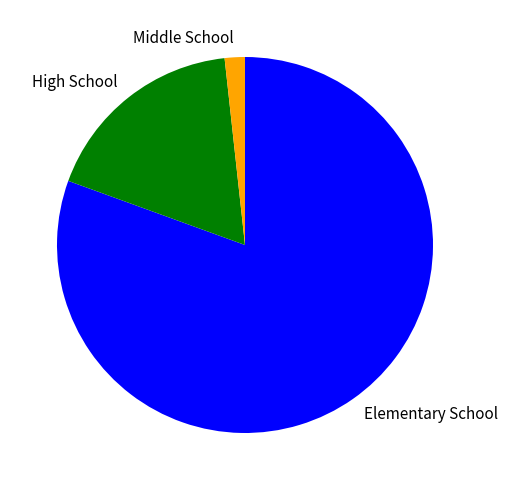

Is the sum of Middle School and Elementary School greater than half?

Yes